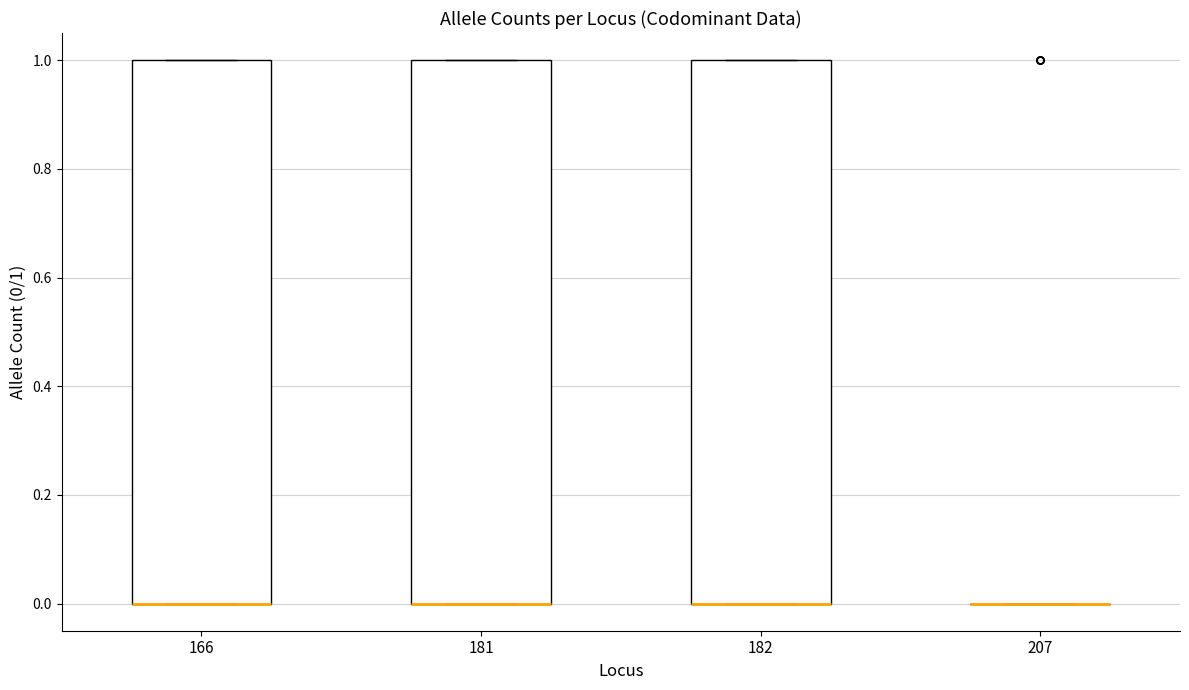

Where is the lower edge of the box at x = 182 on the y-axis? The values are not printed on the chart, so give them approximately, as read against the axis.

0